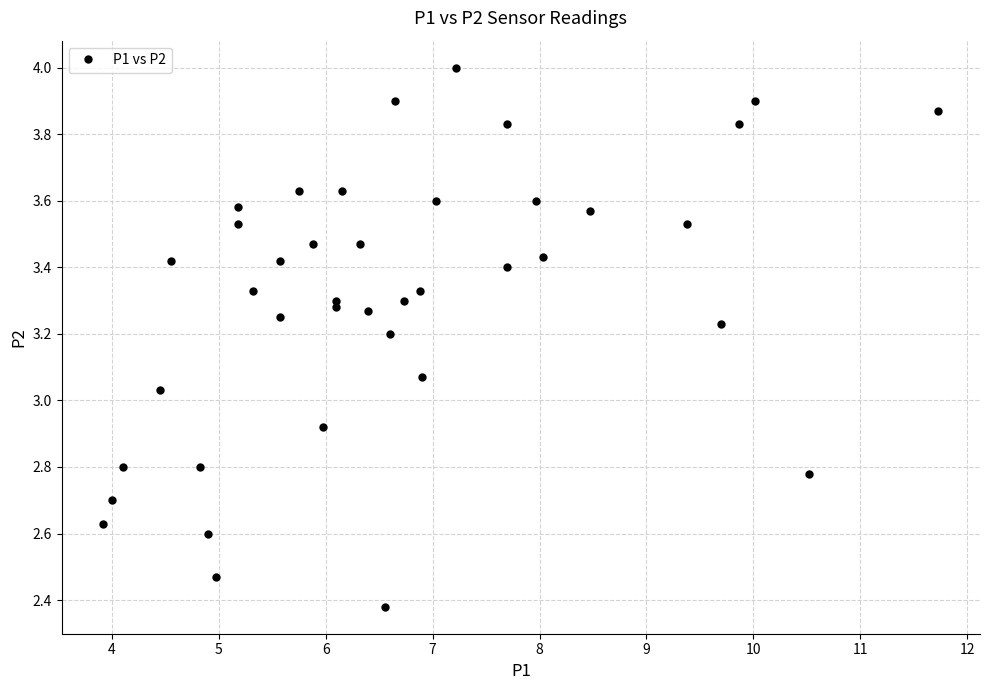

What is the range of Y values (max minus min)?

1.6